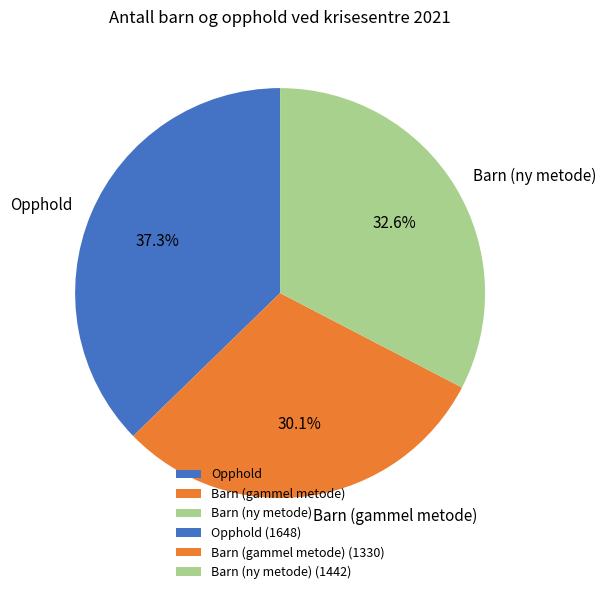

Is there a majority slice in this chart?

No